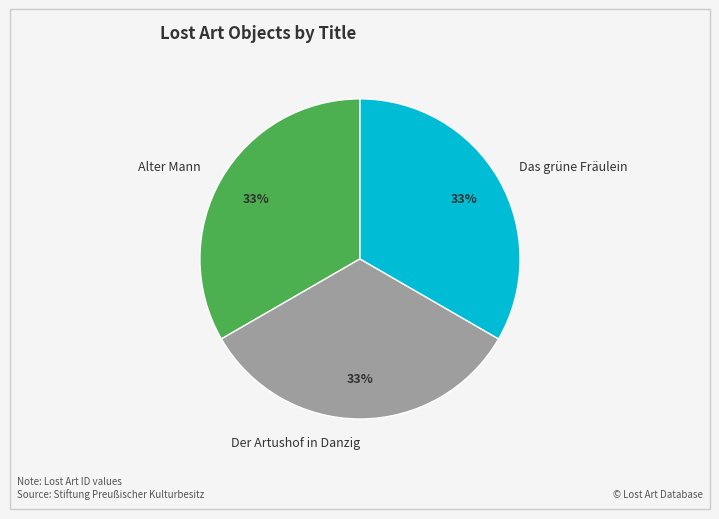

To the nearest percent, what percentage of the pie is Alter Mann?

33%